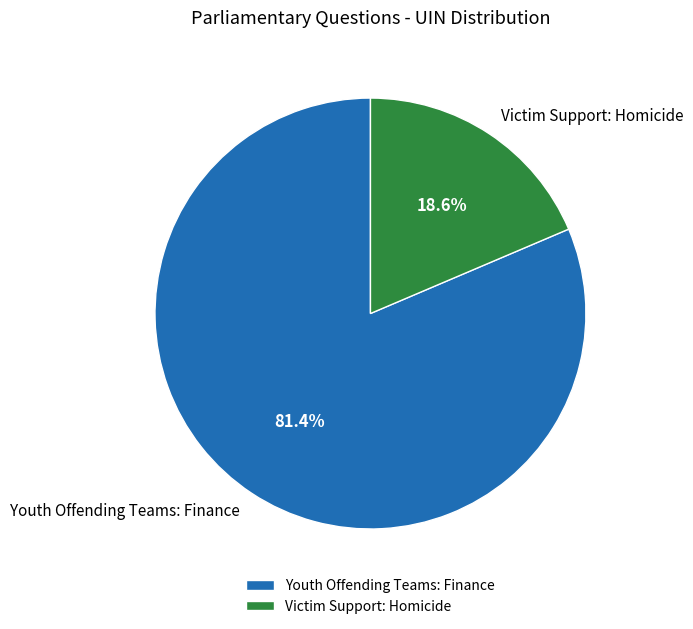

Which slice is the smallest?

Victim Support: Homicide